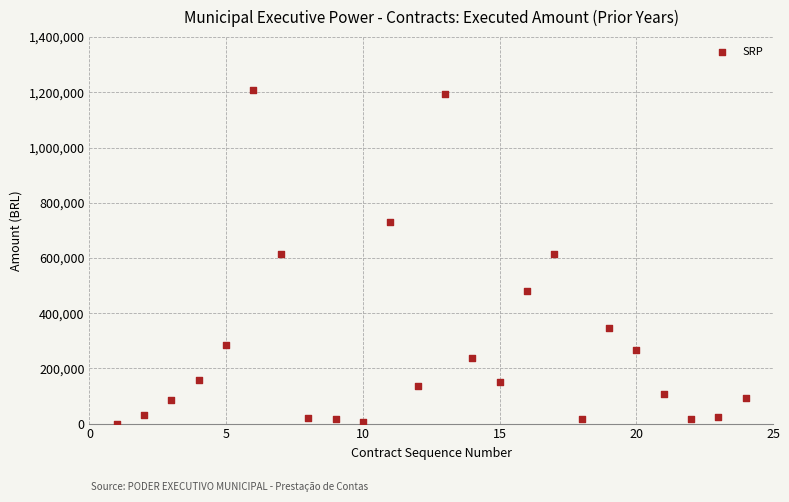

What is the range of Y values (max minus min)?

1209222.4